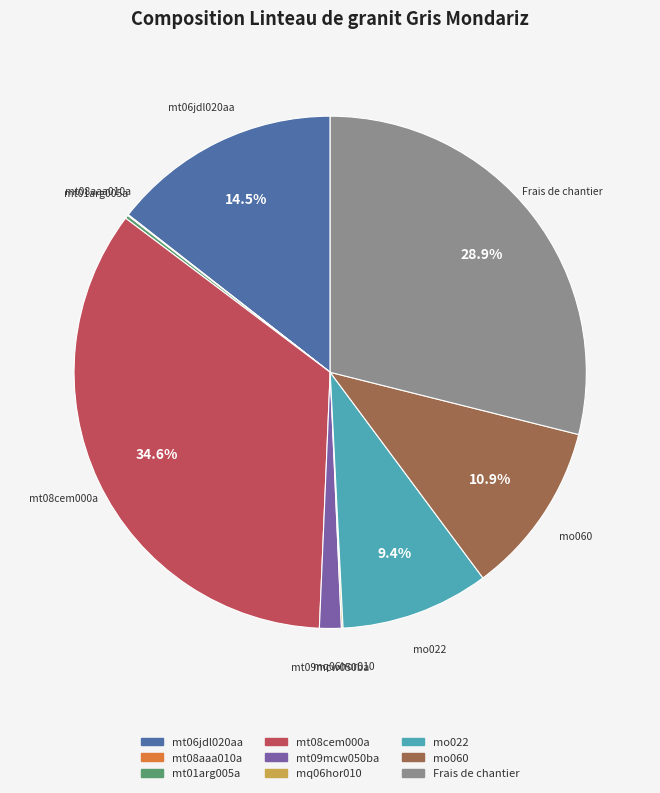

Do mo060 and mt08cem000a together represent more than half of the pie?

No